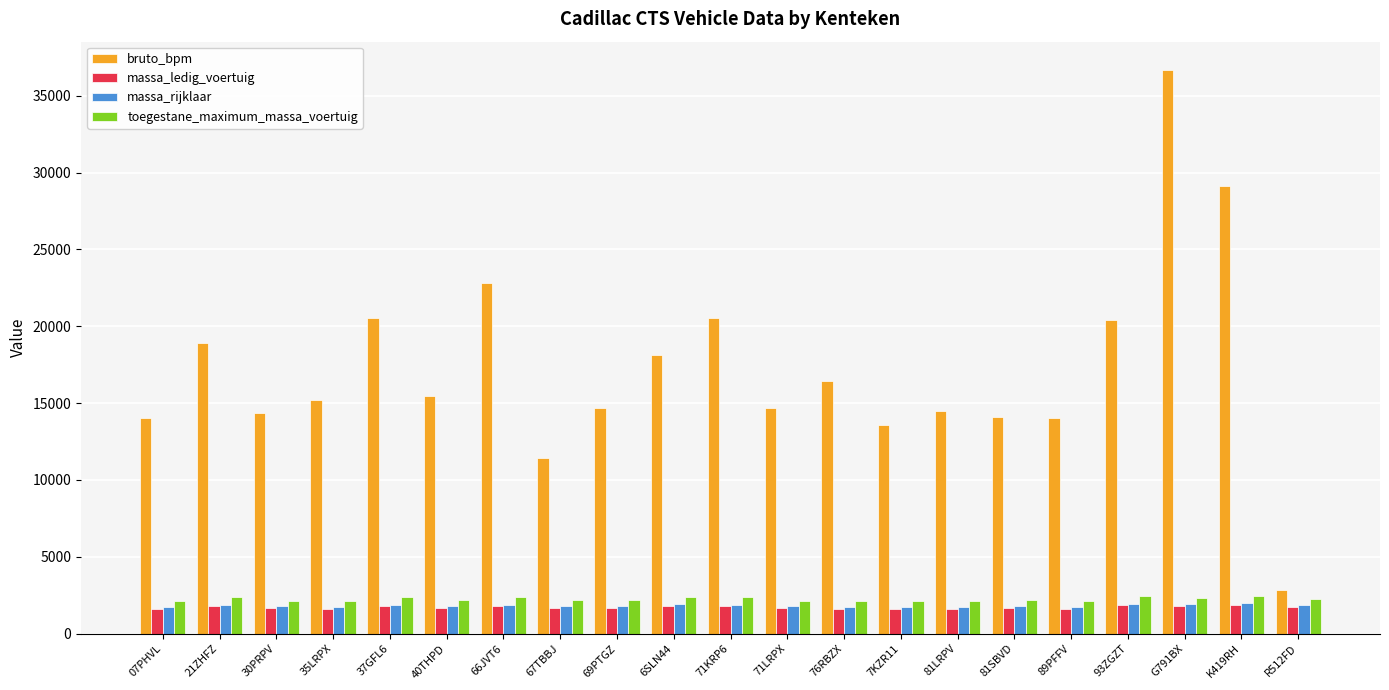

What is the average value of the bruto_bpm series?

17259